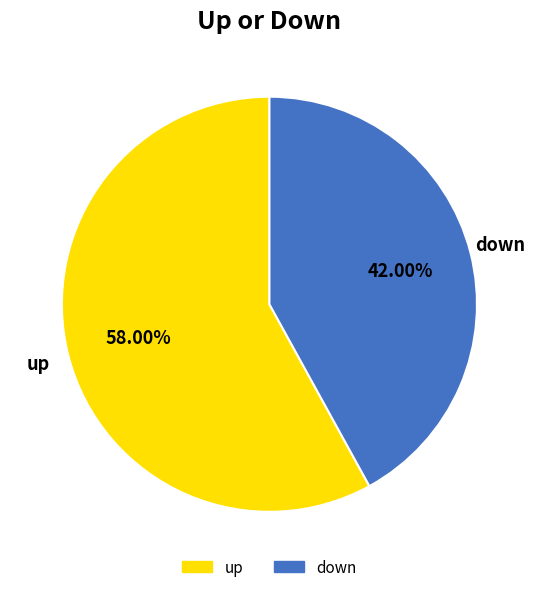

How many slices are in this pie chart?

2